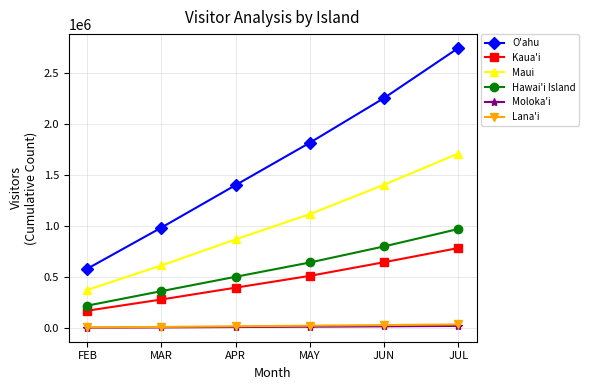

How many data points in Kaua'i are above 514484?

3